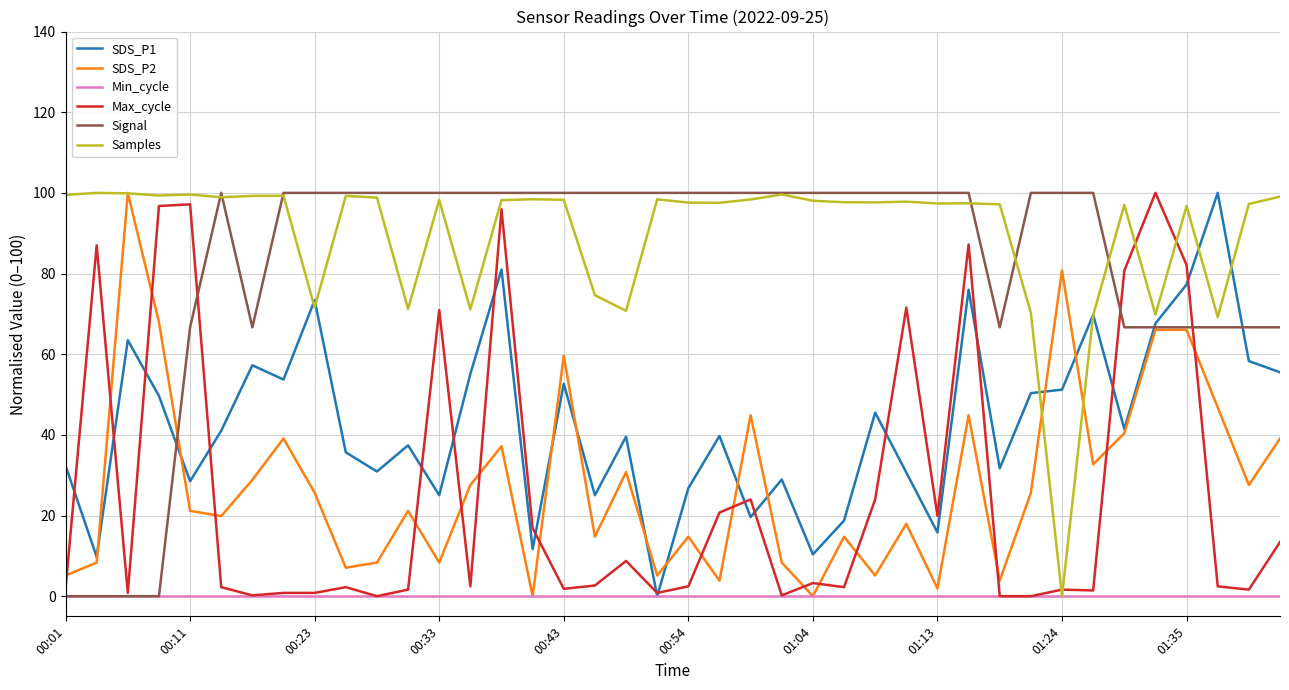

What is the greatest value displayed?

100.0